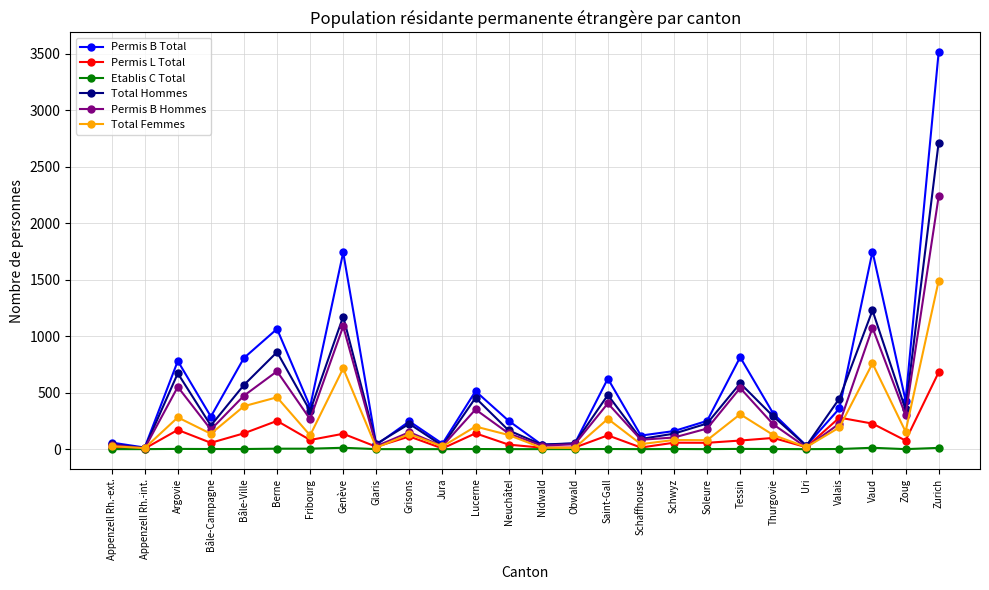

What position from the right is Schwyz?

9